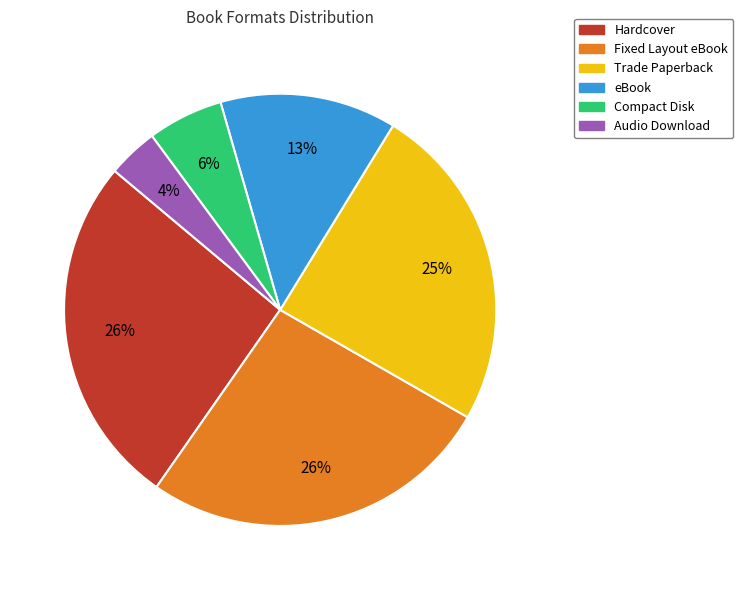

Combined, do Audio Download and Compact Disk account for over 50%?

No